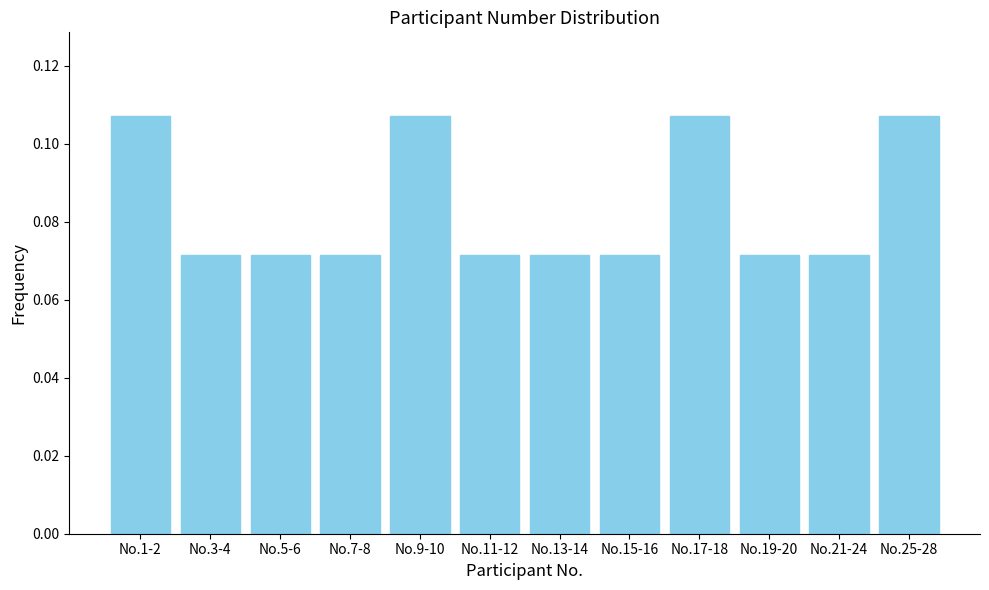

Which has a higher value, No.19-20 or No.1-2?

No.1-2